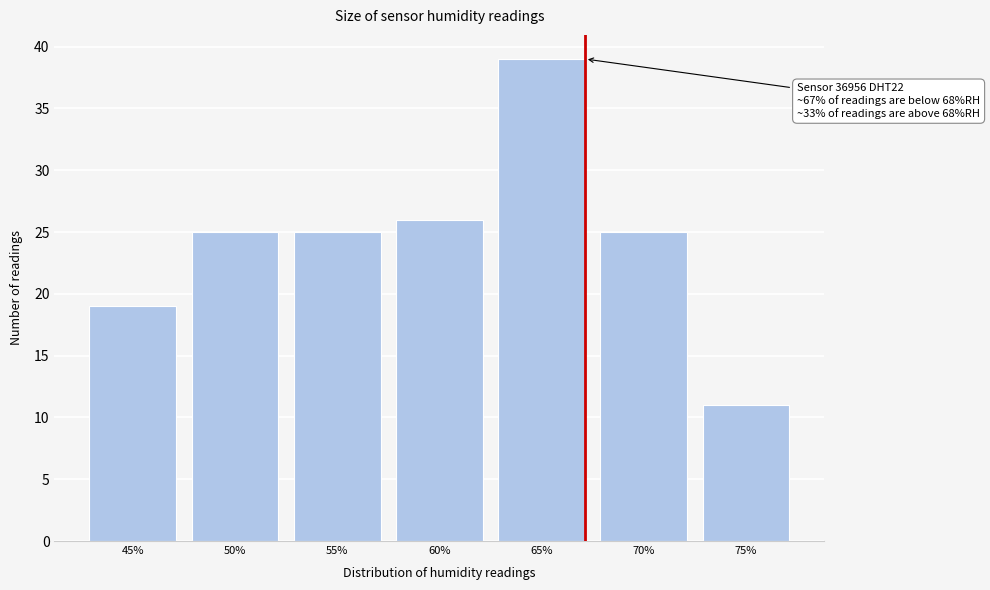

Reading left to right, transcribe all the data shown in this chart.

19	25	25	26	39	25	11